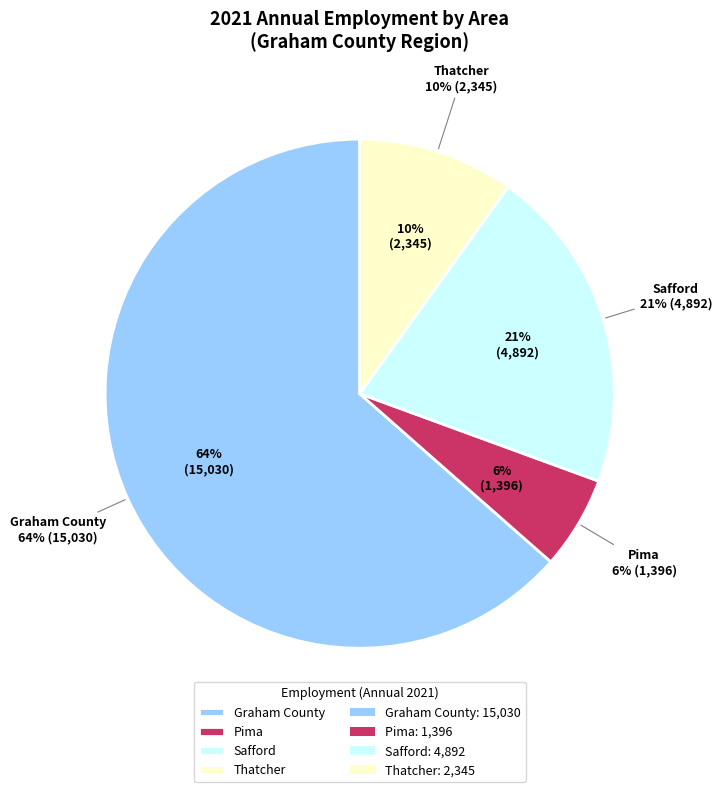

Which slice represents more than half of the pie?

Graham County